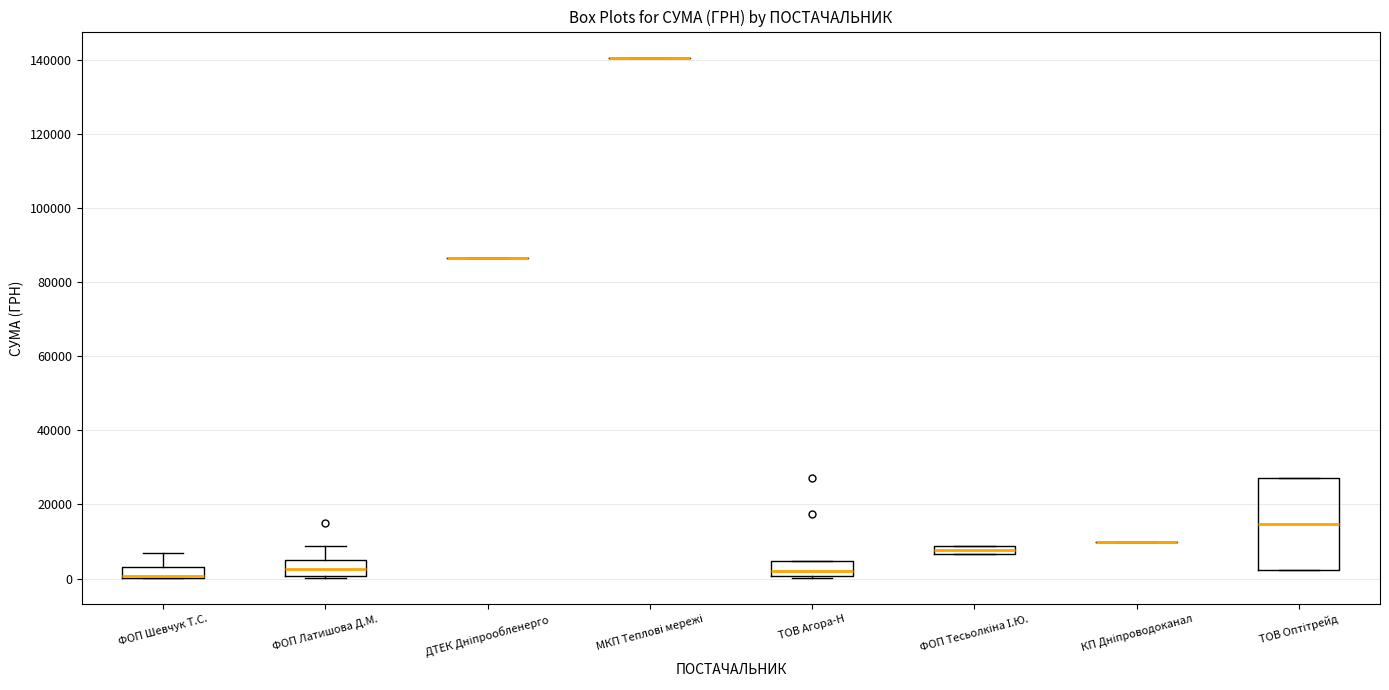

Which box is the tallest, from its lower edge to its upper edge?

ТОВ Оптітрейд